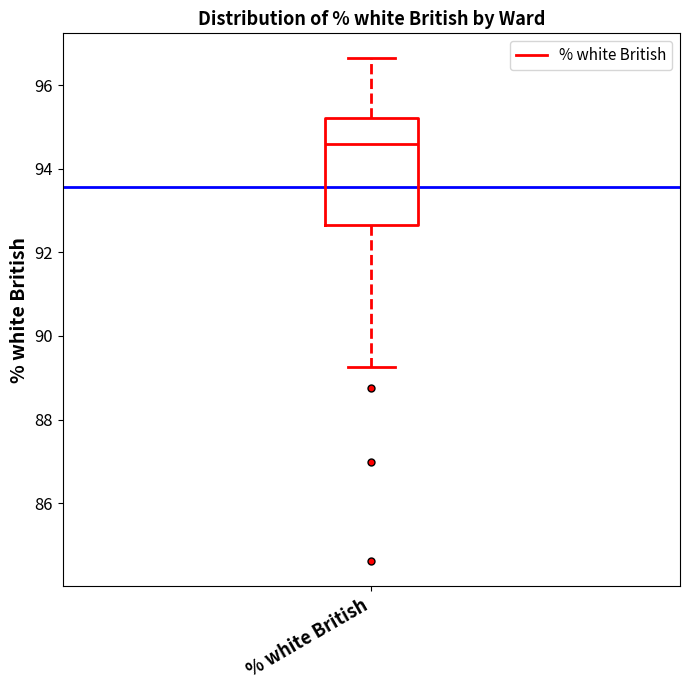

Where is the lower edge of the box for % white British on the y-axis? The values are not printed on the chart, so give them approximately, as read against the axis.

92.6